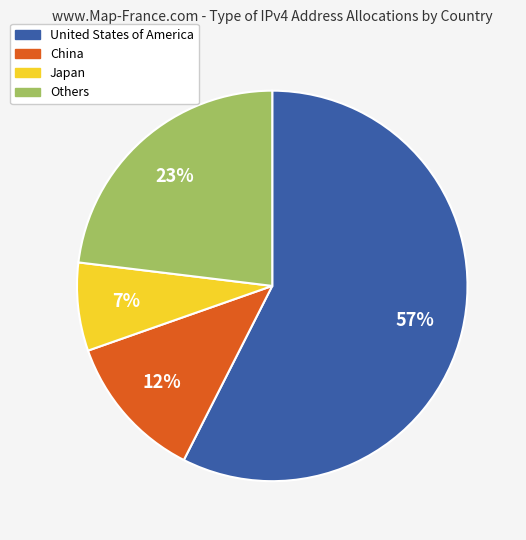

Is there a majority slice in this chart?

Yes